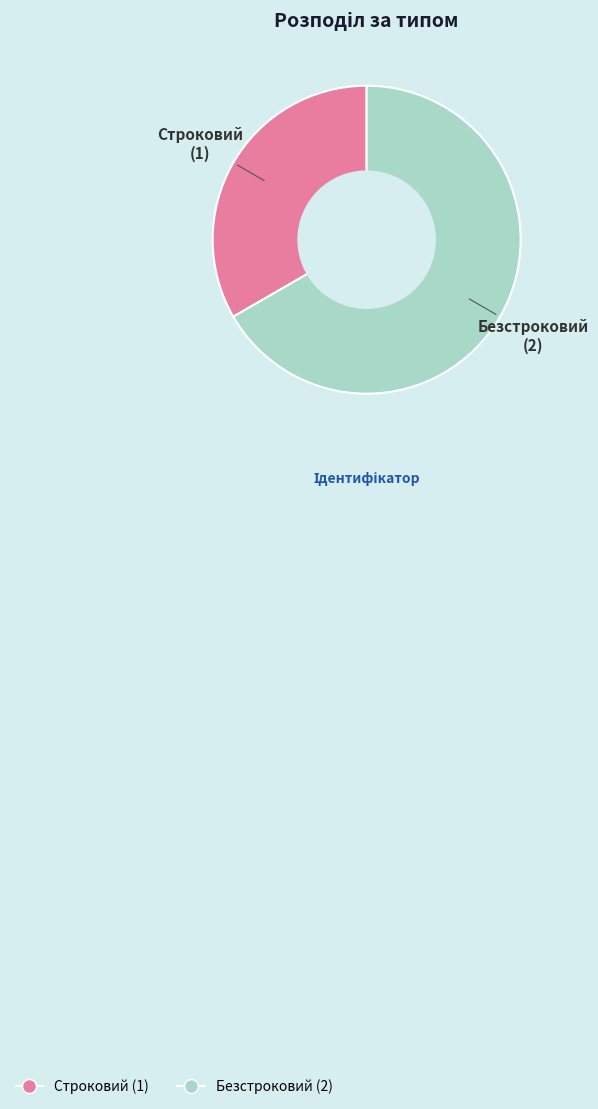

The Строковий slice represents 33% of the pie. True or false?

True